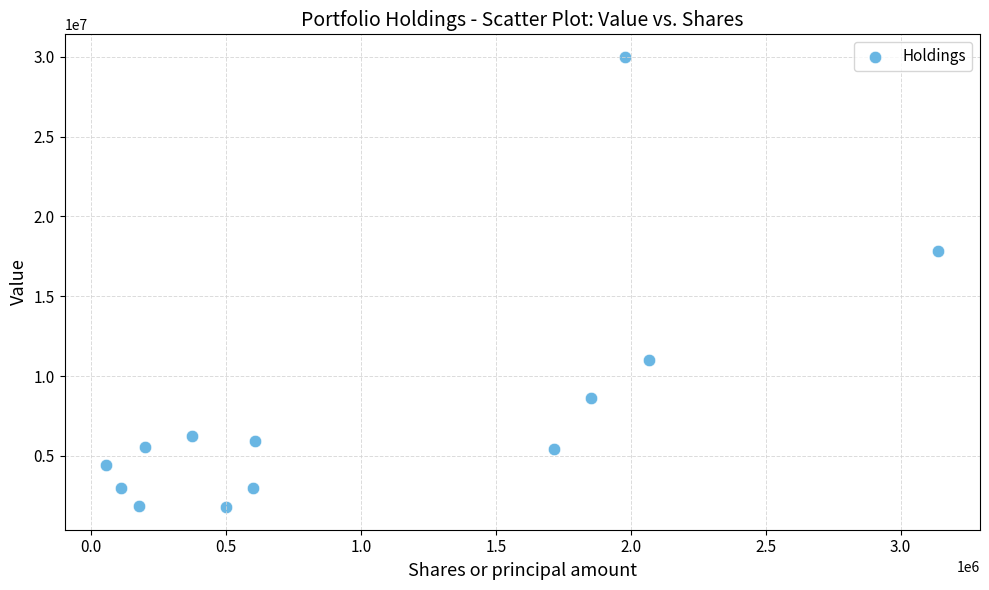

What Y value in the scatter plot is closest to 15894000?

17867000